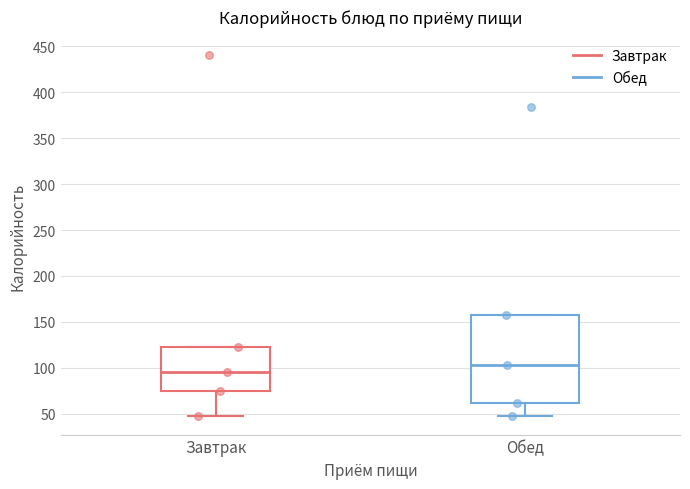

Reading left to right, transcribe this box plot: for each box, give where its median line is, the range the box spans, and where its two whiskers end, as read against the y-axis. The values are not printed on the chart, so give them approximately, as read against the axis.

Завтрак: median 95, box 75 to 125, whiskers 45 to 125
Обед: median 105, box 60 to 155, whiskers 50 to 155